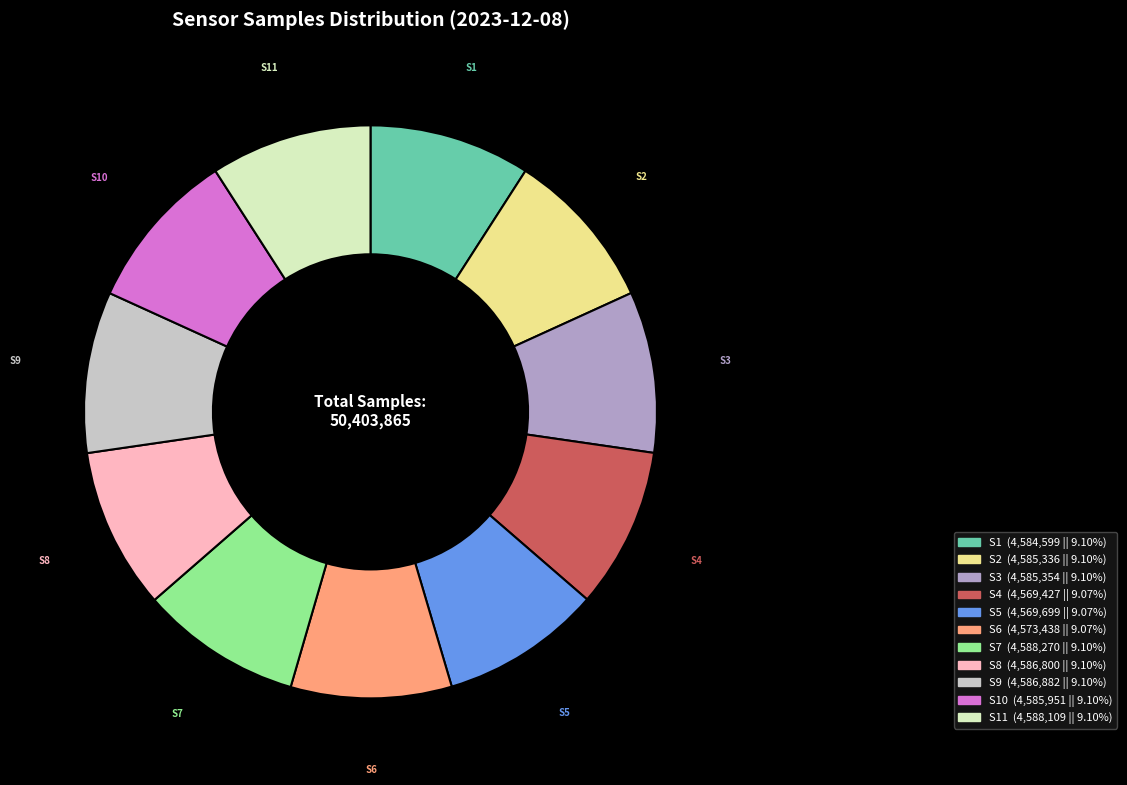

How many segments does this pie chart have?

11